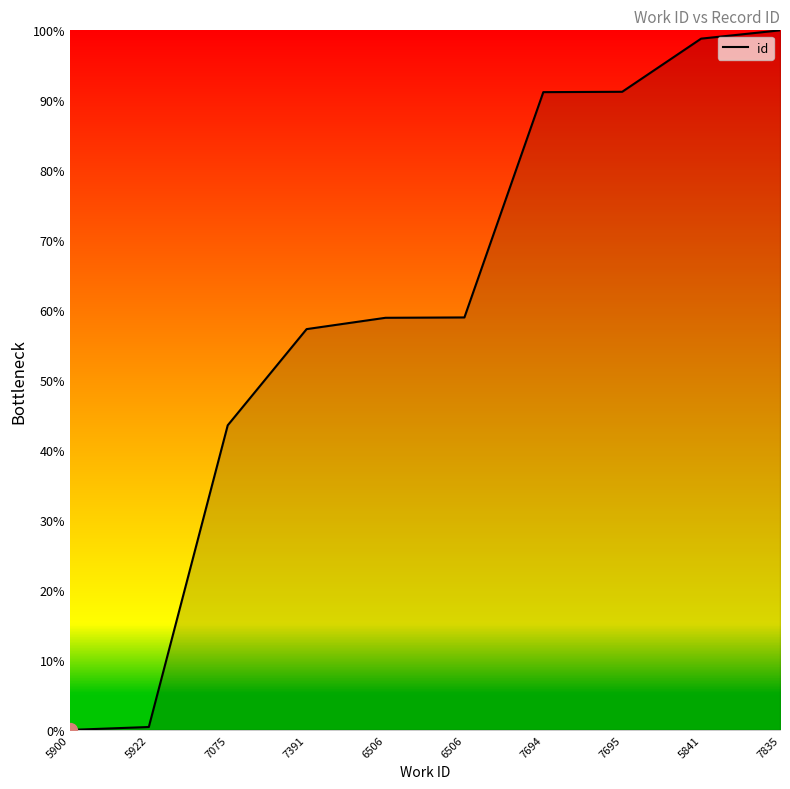

How many values are below 58?

4